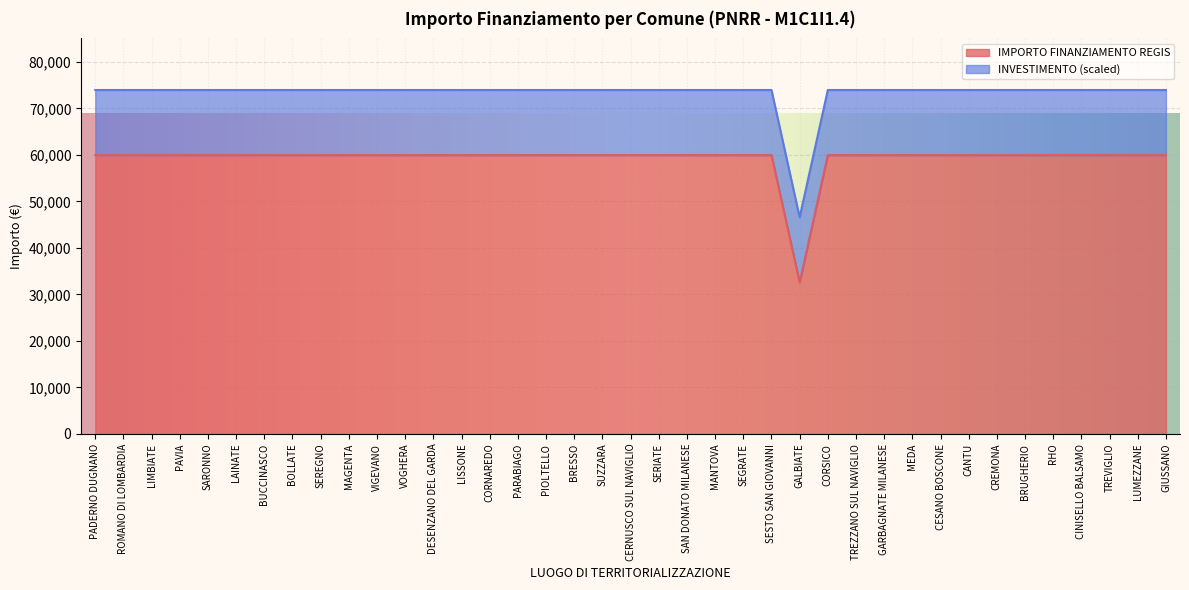

Which category has the lowest value across all series?

GALBIATE